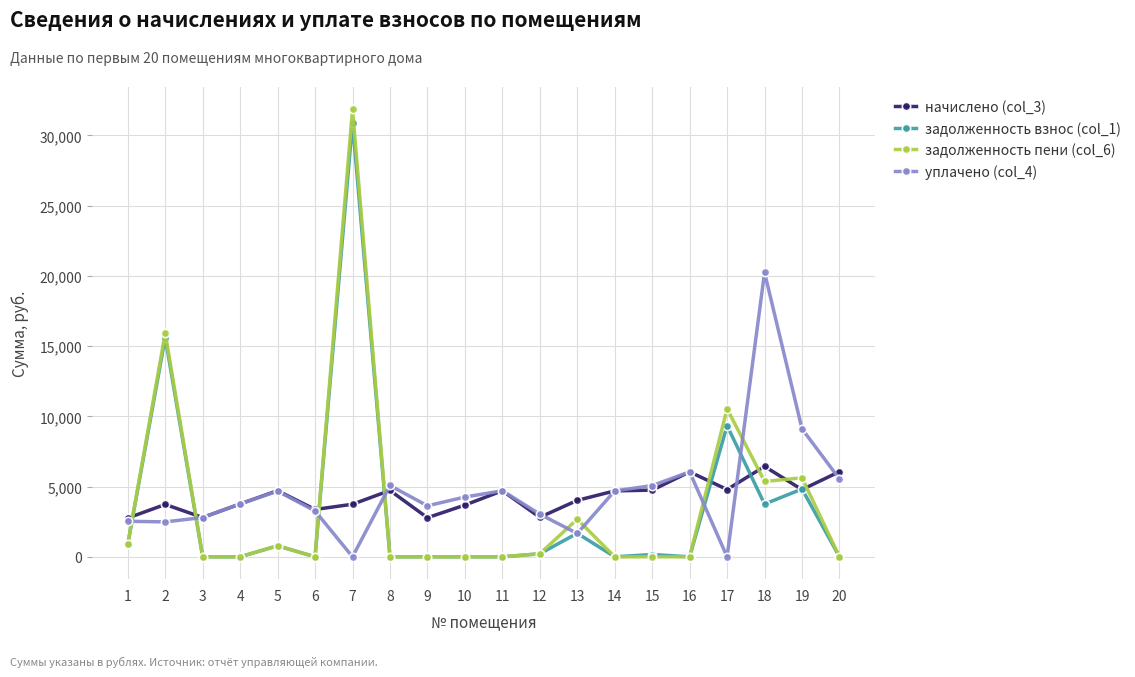

Read the уплачено (col_4) value at 11.

4702.1